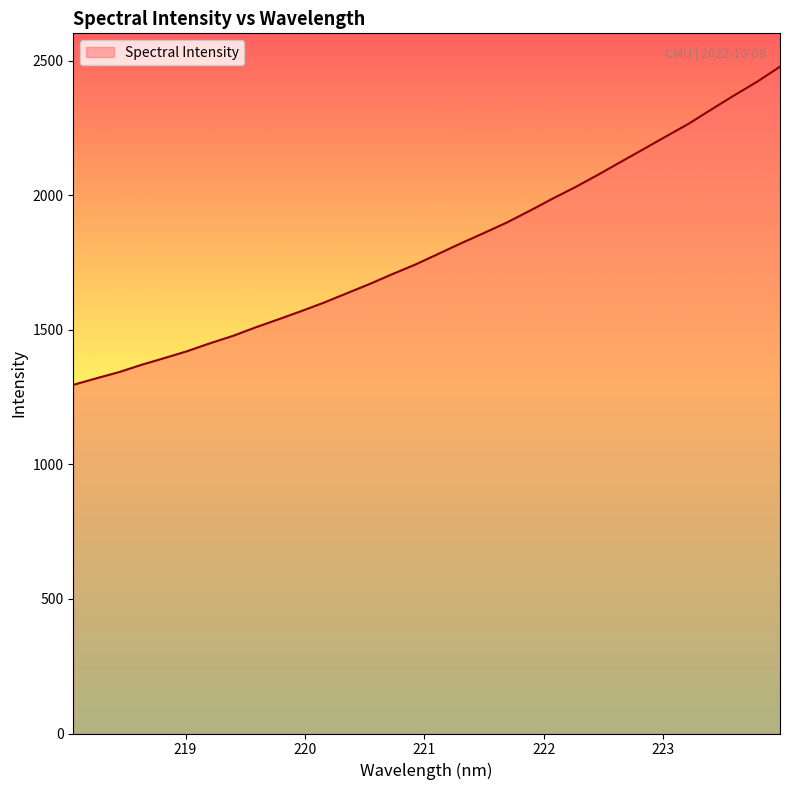

What is the minimum value shown in the chart?

1295.5